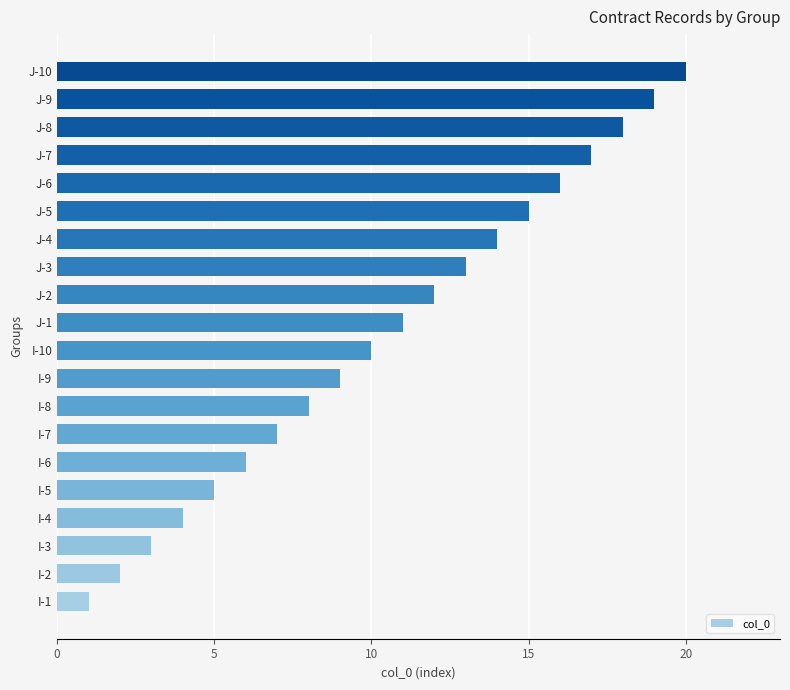

Does the chart contain any negative values?

No